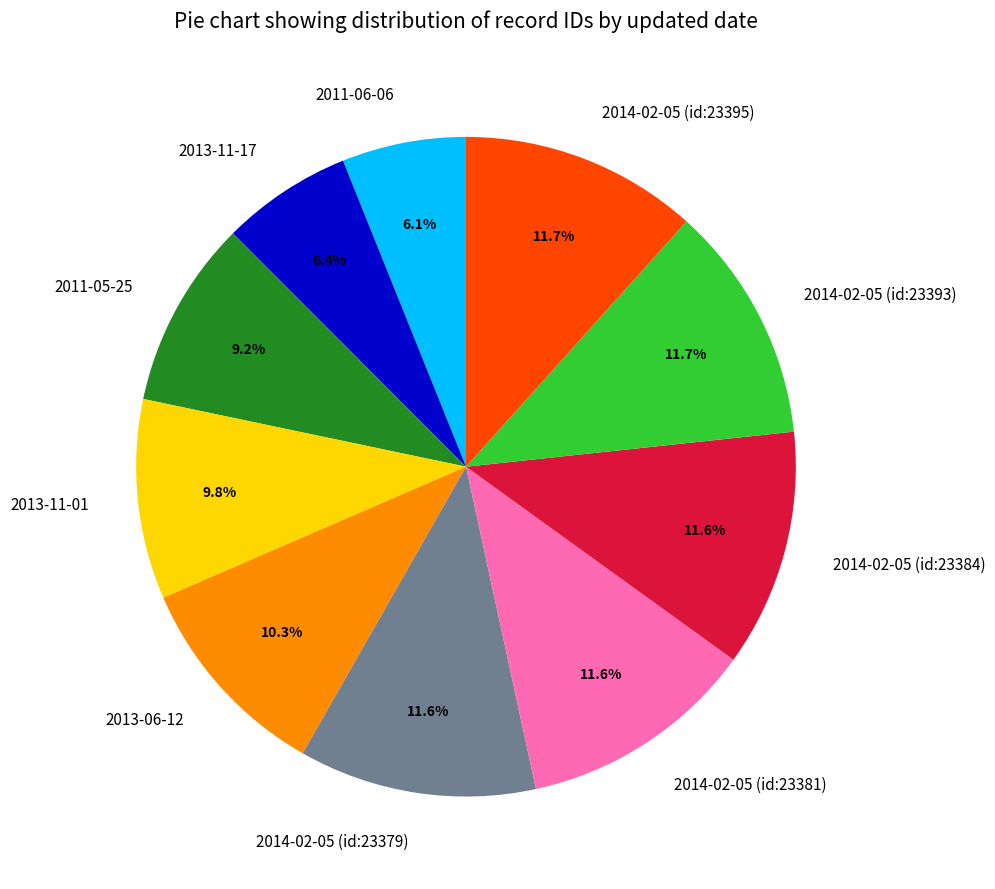

To the nearest percent, what is the average slice percentage?

10%